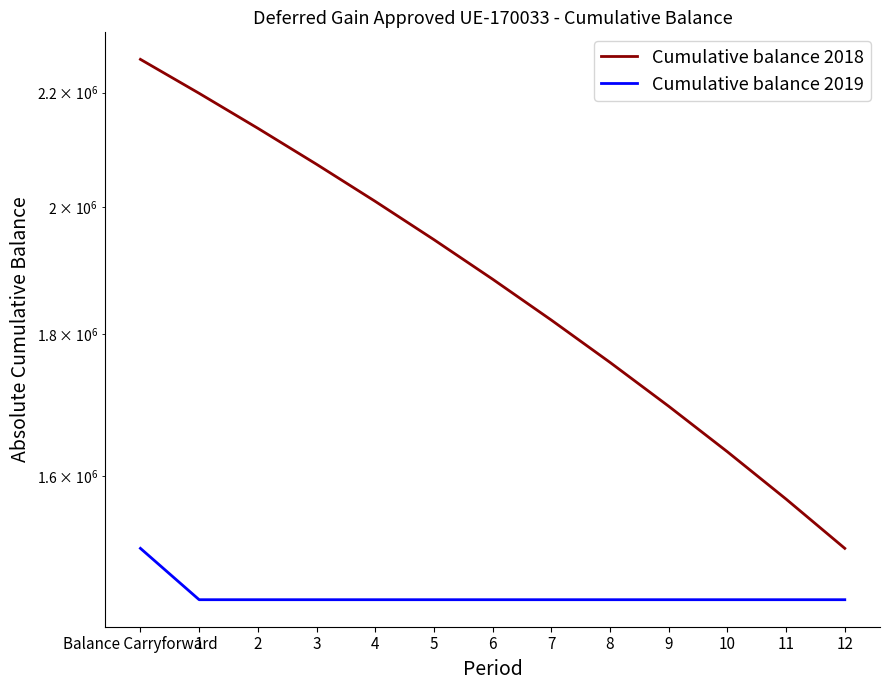

True or false: Cumulative balance 2018 and Cumulative balance 2019 cross at least once.

False